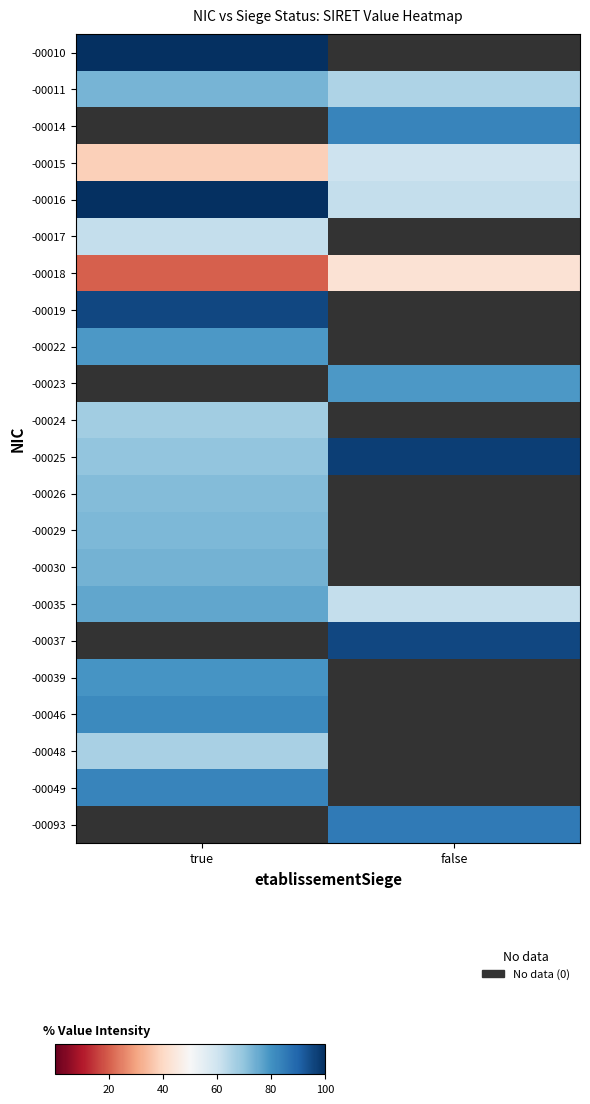

Rank the series by their maximum value, from highest to lowest.

-00014, -00016, -00010, -00022, -00023, -00025, -00019, -00037, -00049, -00046, -00039, -00035, -00030, -00011, -00029, -00026, -00024, -00017, -00015, -00018, -00093, -00048